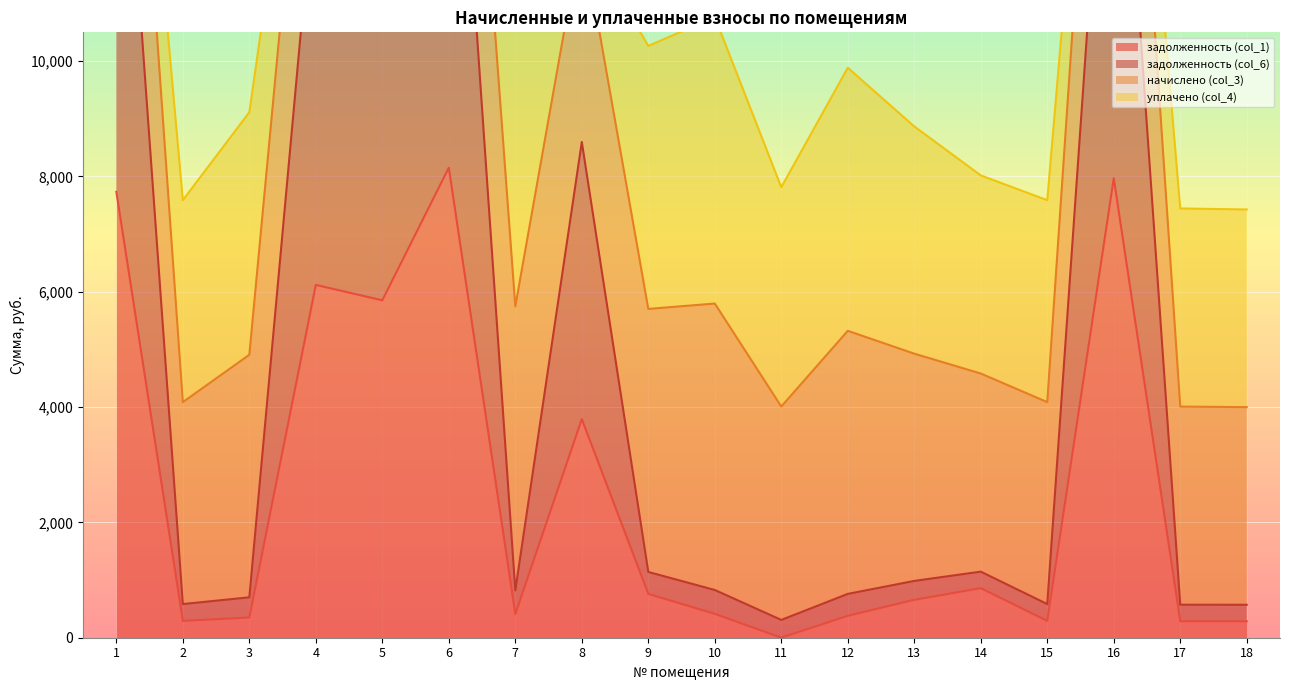

What is the sum of the задолженность (col_1) values at 18 and 2?

577.7